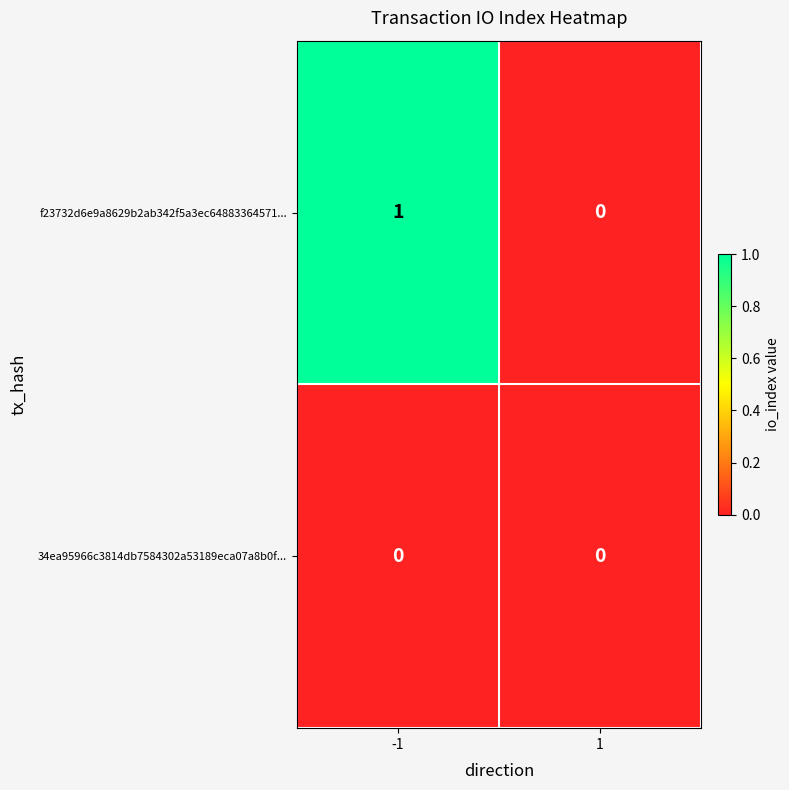

What is the difference between the highest and lowest values at -1?

1